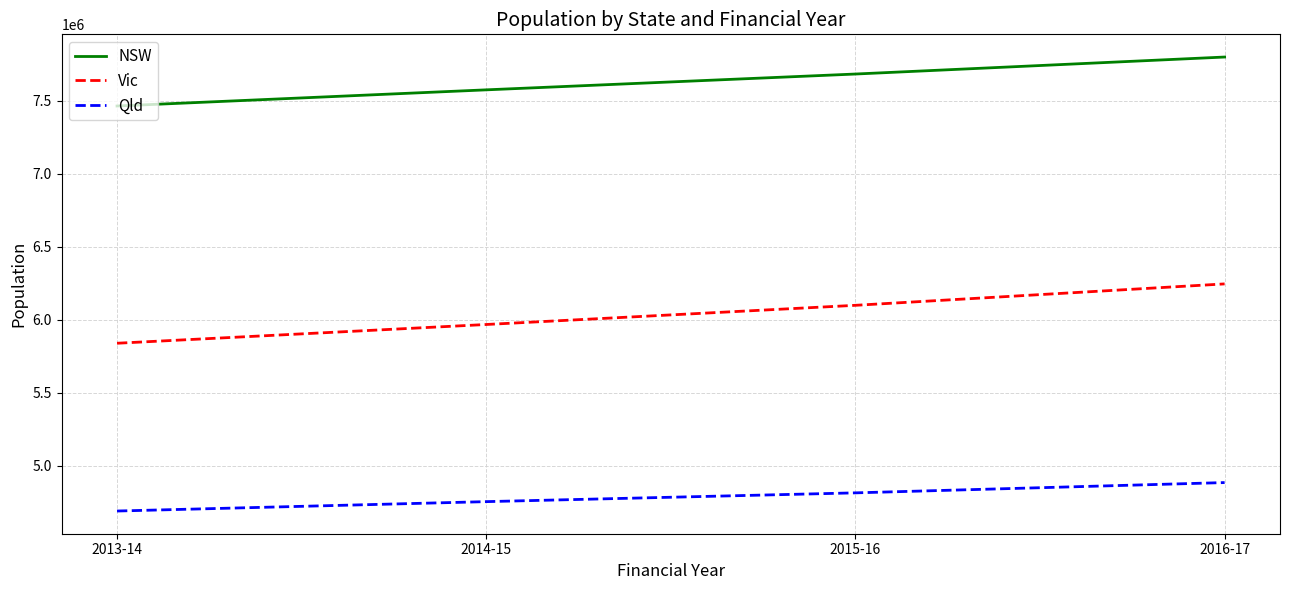

The NSW series shows 2633828 at 2015-16. True or false?

False